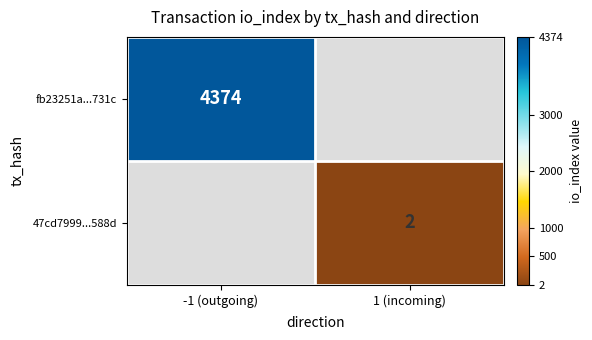

The fb23251a...731c series shows 4374 at -1 (outgoing). True or false?

True